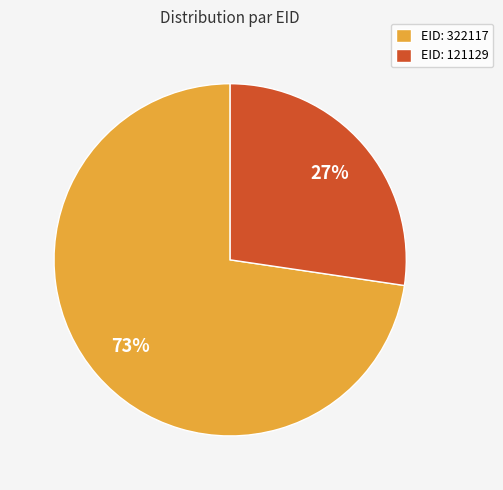

Which slice represents more than half of the pie?

EID: 322117